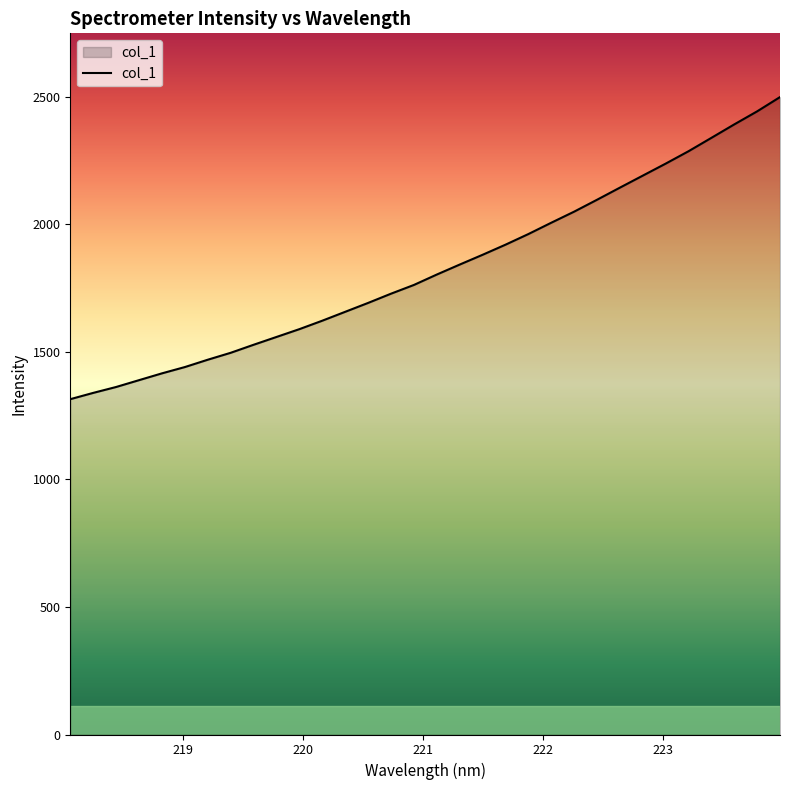

What is the smallest value displayed?

1314.1